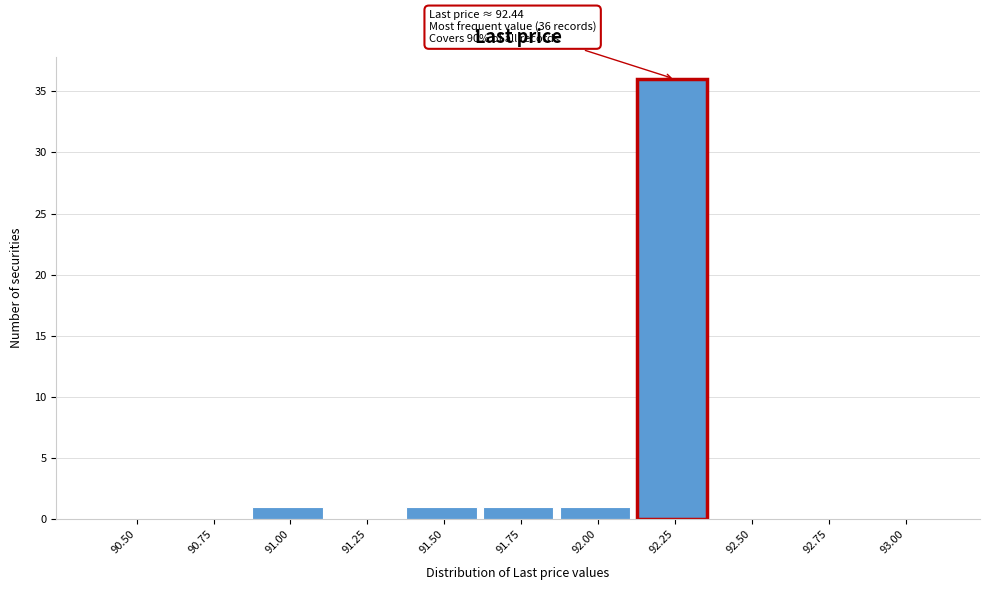

Reading left to right, extract all data points from this chart.

90.50=0	90.75=0	91.00=1	91.25=0	91.50=1	91.75=1	92.00=1	92.25=36	92.50=0	92.75=0	93.00=0